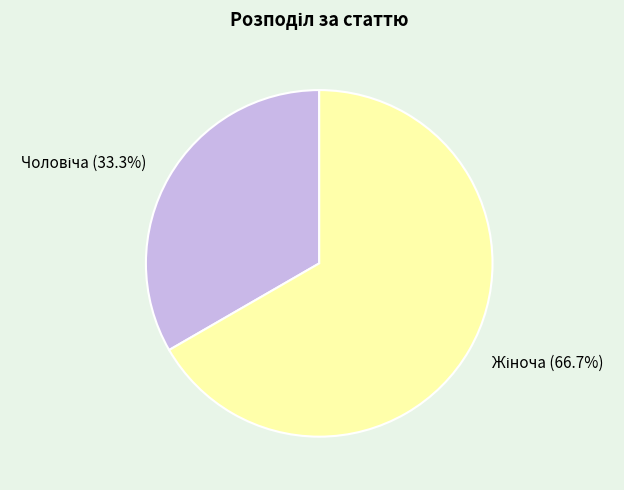

How many segments does this pie chart have?

2